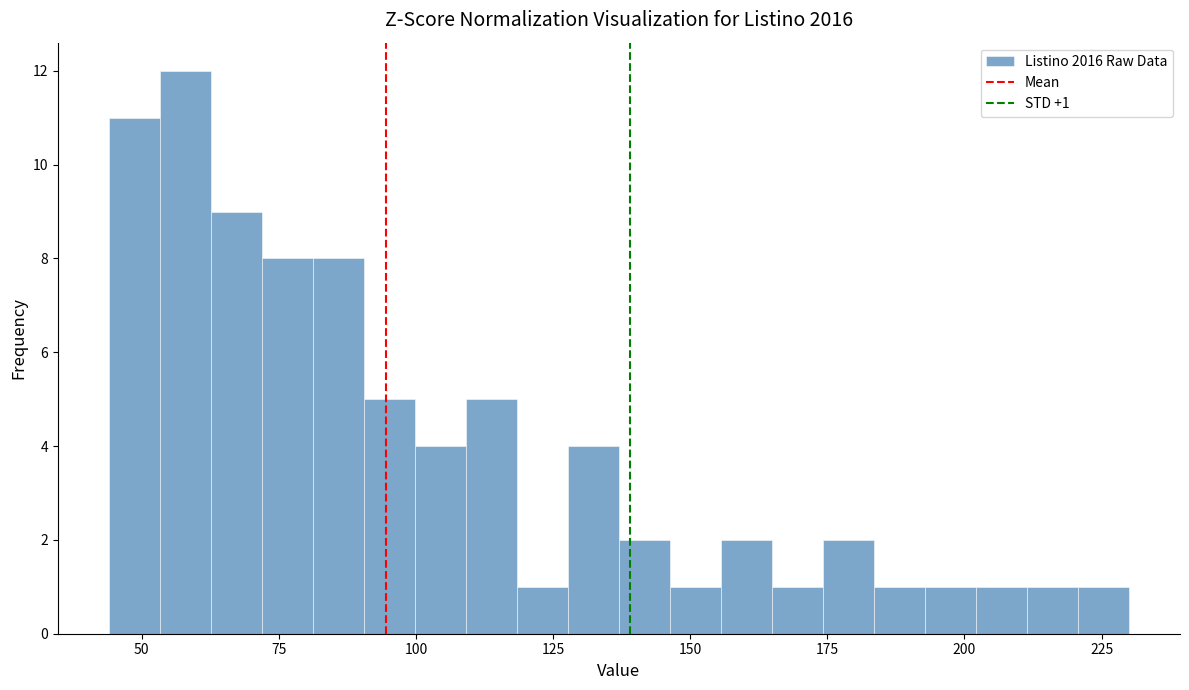

Read against the x-axis, roughly where is the centre of the tallest bar?

60